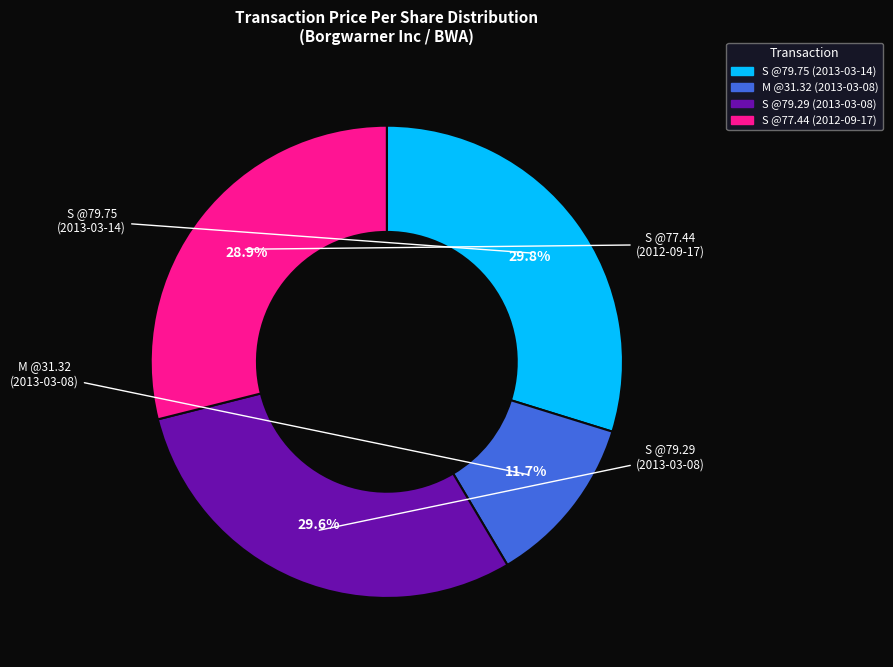

Does any single category account for the majority?

No